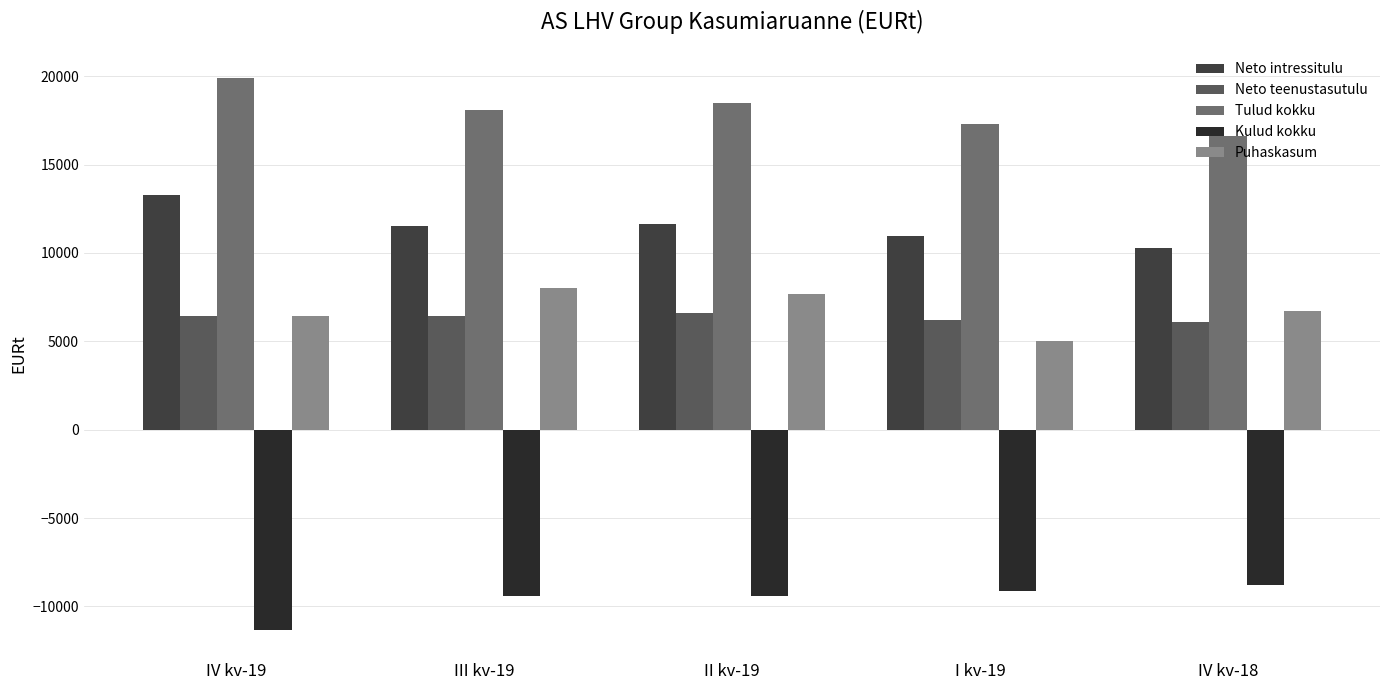

At which label does Tulud kokku reach its minimum?

IV kv-18